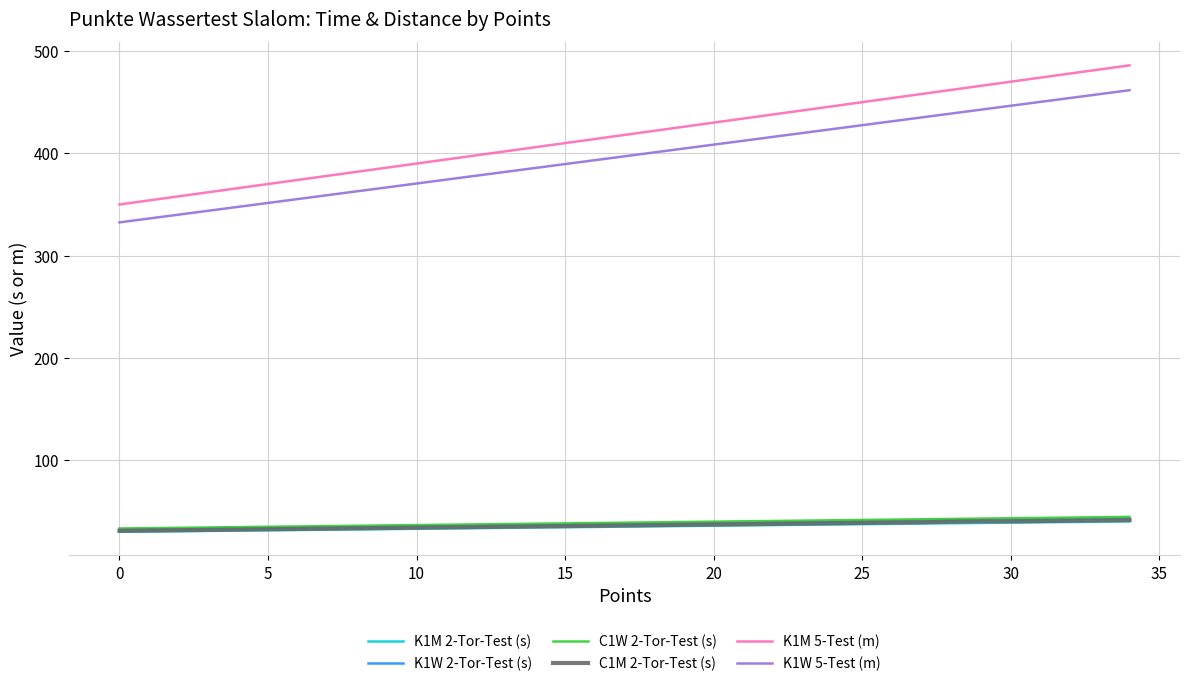

What is the difference between the maximum and minimum values in the K1W 2-Tor-Test (s) series?

10.9